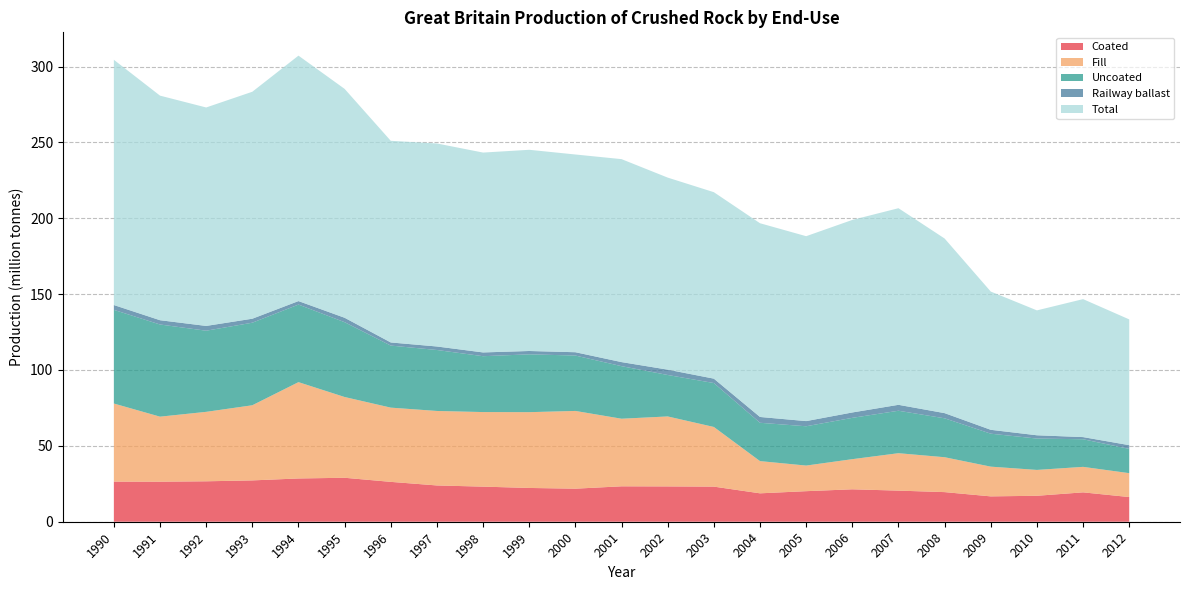

Reading left to right, transcribe all the data shown in this chart.

Coated: 26430000	26387000	26647000	27238000	28512000	28972000	26270000	23906000	23131000	22260000	21785000	23340000	23281000	23139000	18721000	20136000	21367000	20503000	19517000	16709000	17104000	19360000	16262000
Fill: 51470000	42852000	45770000	49521000	63479000	53224000	48921000	49092000	49142000	49948000	51228000	44543000	46109000	39313000	21231000	16876000	19863000	24658000	22995000	19593000	17039000	16799000	15744000
Uncoated: 61742000	60748000	53471000	54412000	51121000	49307000	40893000	40186000	36816000	38114000	36509000	34638000	27323000	28950000	25260000	25902000	27234000	27983000	25649000	21722000	20674000	18199000	16001000
Railway ballast: 3170000	2817000	3150000	2620000	2300000	2916000	2061000	2304000	2481000	2196000	2189000	2682000	3514000	2895000	3832000	3403000	3543000	3904000	3408000	2556000	2158000	1421000	2454000
Total: 161615000	148007000	143967000	149576000	161757000	150838000	132894000	133787000	131716000	132598000	130307000	133759000	126568000	122885000	127674000	121860000	126895000	129577000	115079000	91103000	82309000	90928000	82885000